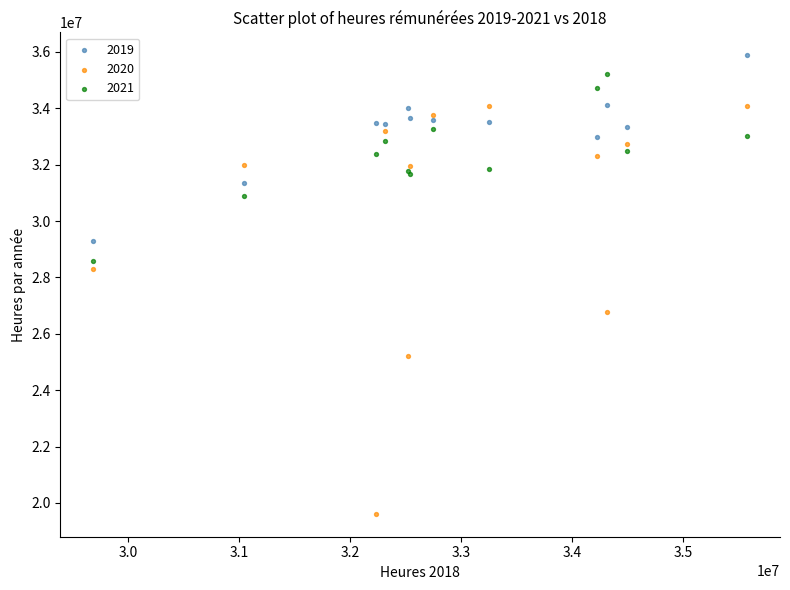

What are all the series names shown in the legend?

2019, 2020, 2021